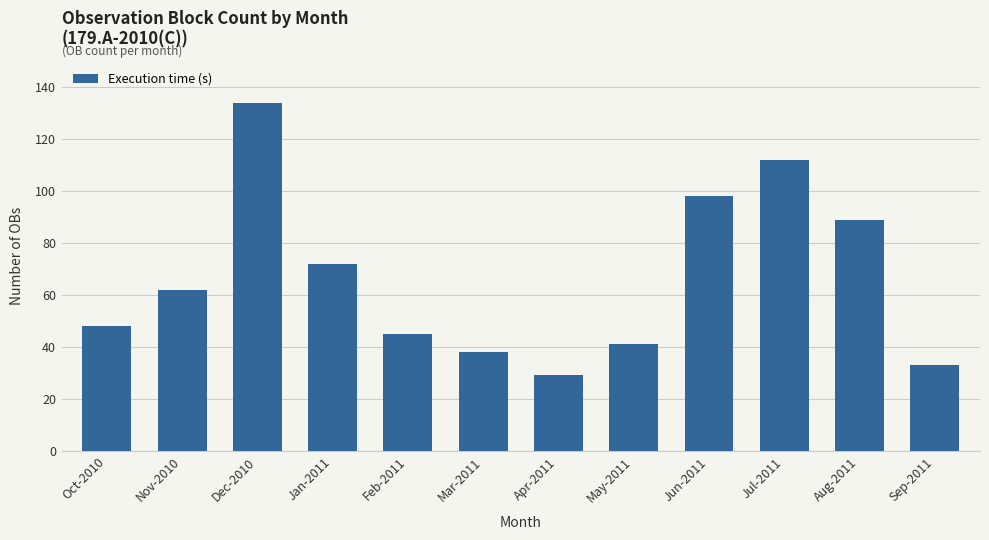

What is the average value?

67